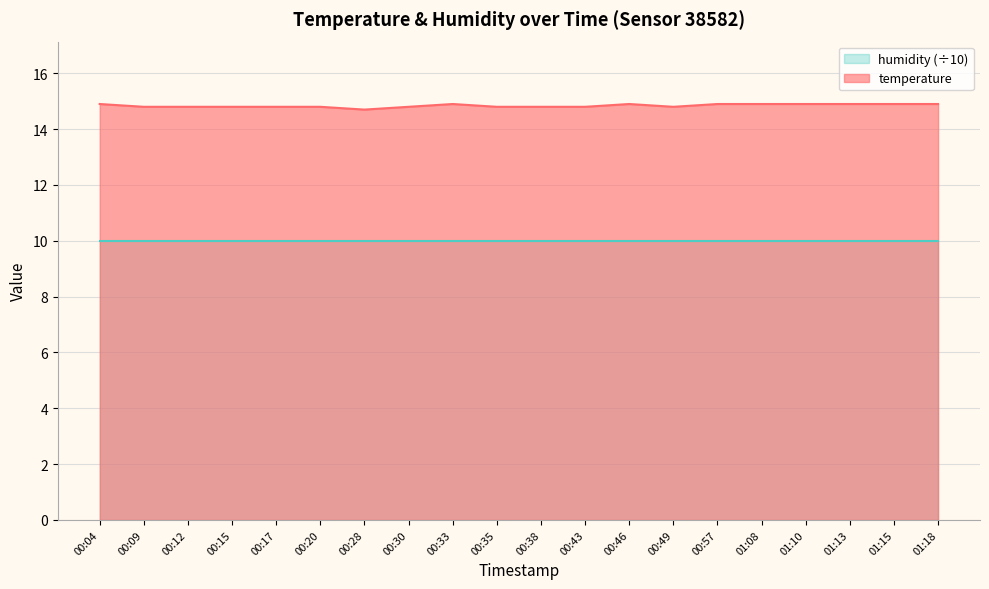

Is it true that the value at 00:17 is 10.2?

False